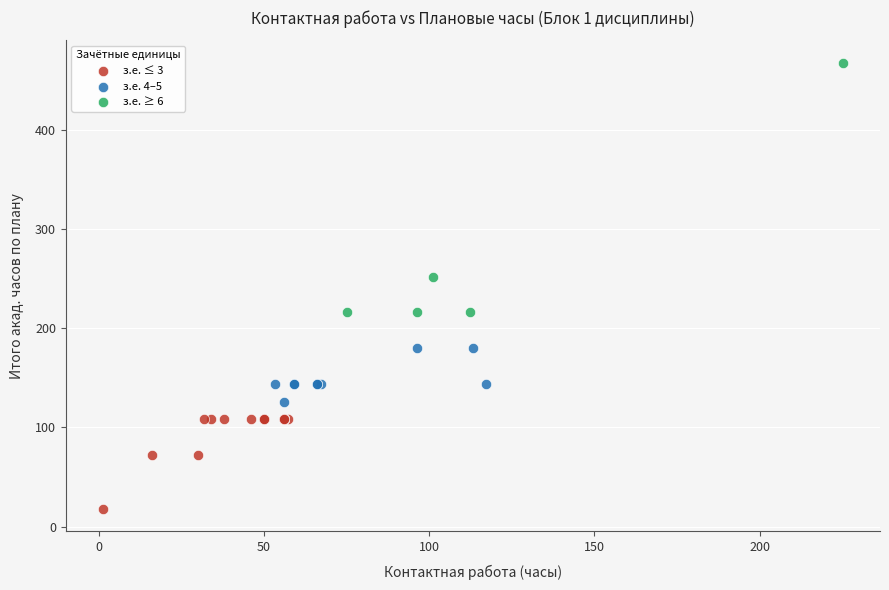

Which series contains the highest Y value?

з.е. ≥ 6